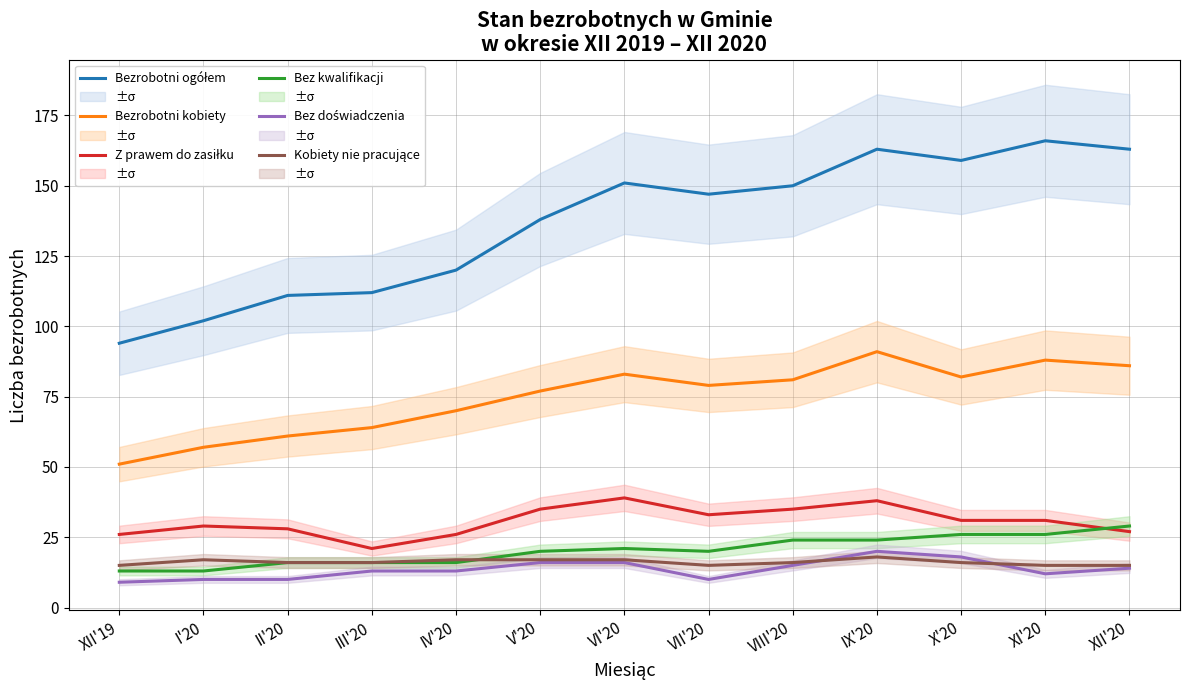

How many data points does each series have?

13